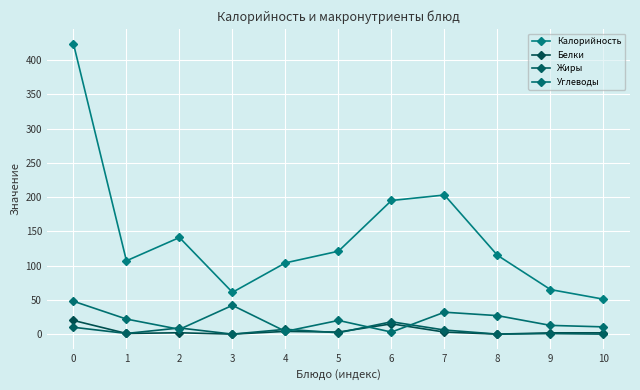

At which category does the chart reach its peak across all series?

0